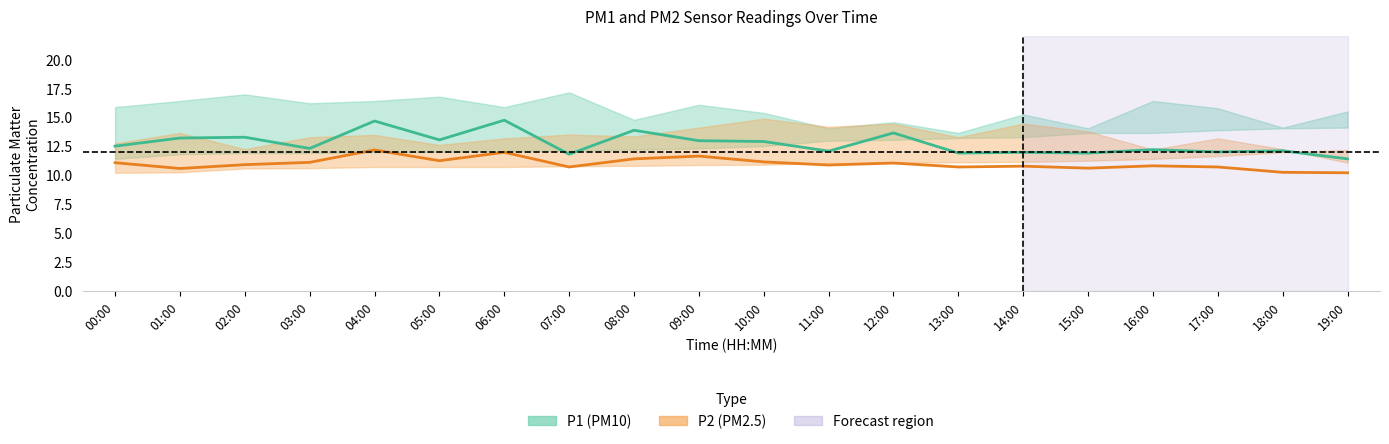

Between 16:00 and 17:00, which is larger?

16:00